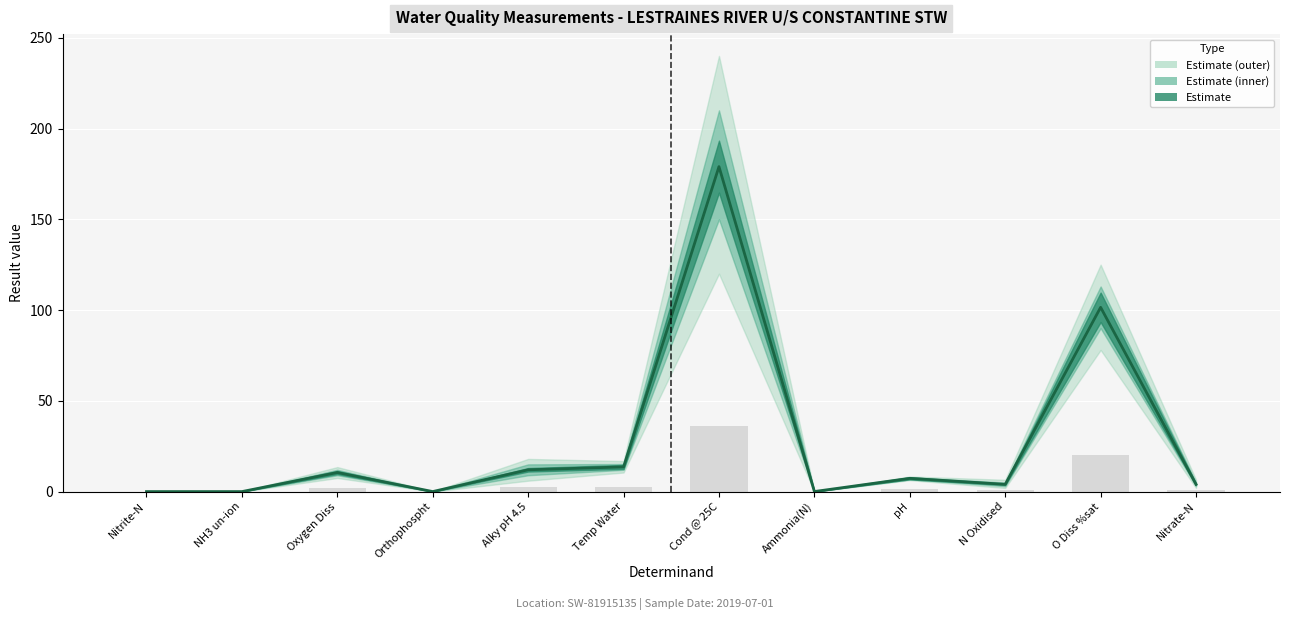

List the labels in order of value, smallest first.

NH3 un-ion, Nitrite-N, Orthophospht, Ammonia(N), N Oxidised, Nitrate-N, pH, Oxygen Diss, Alky pH 4.5, Temp Water, O Diss %sat, Cond @ 25C